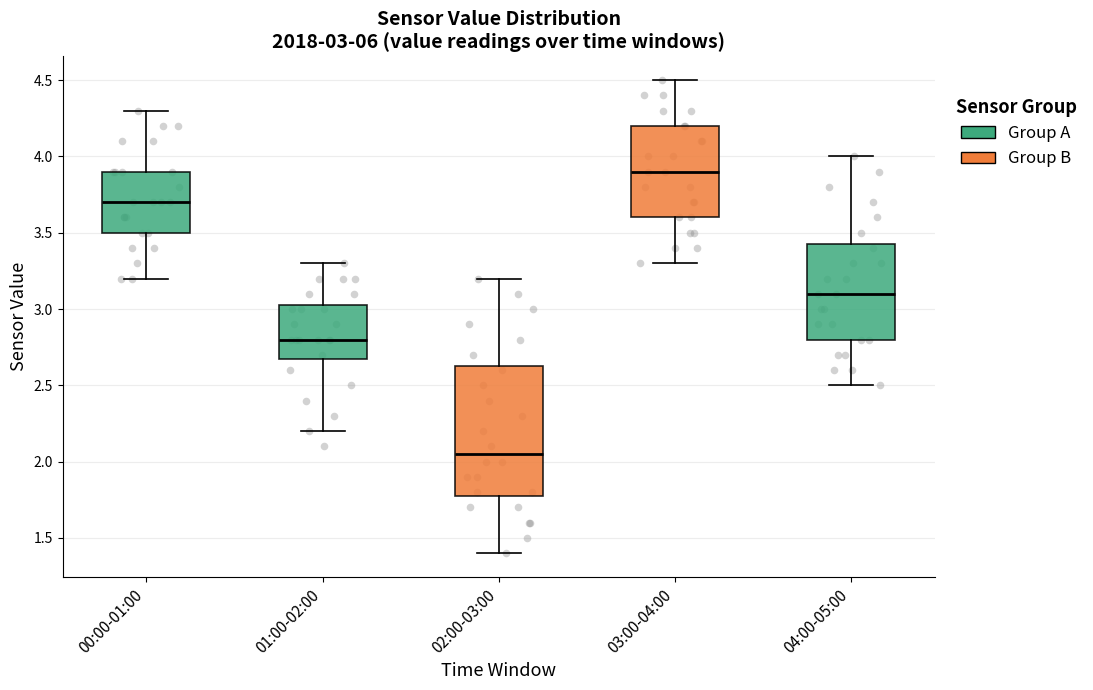

Comparing the boxes themselves (not the whiskers), which one is the tallest?

02:00-03:00